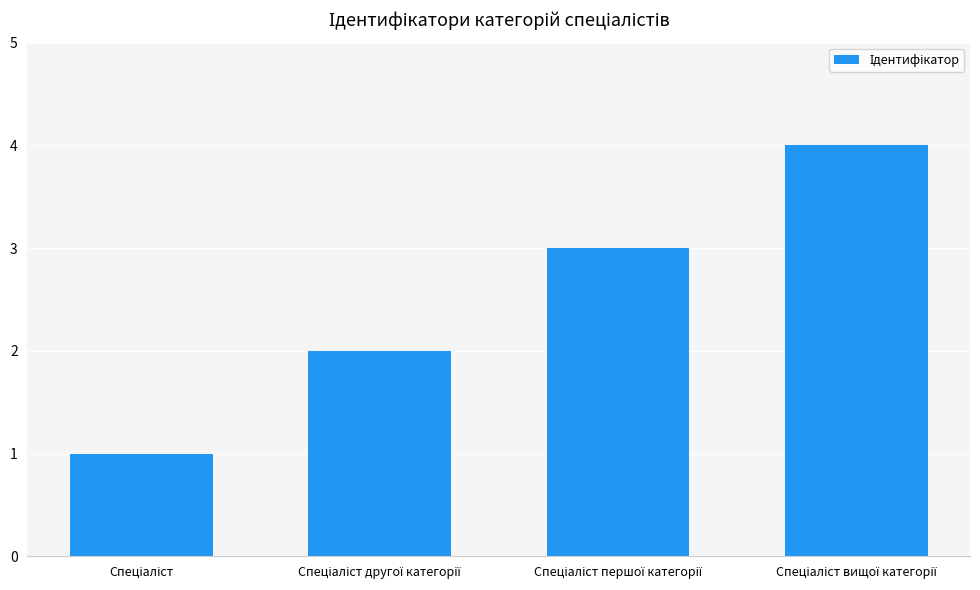

What is the sum of all values?

10